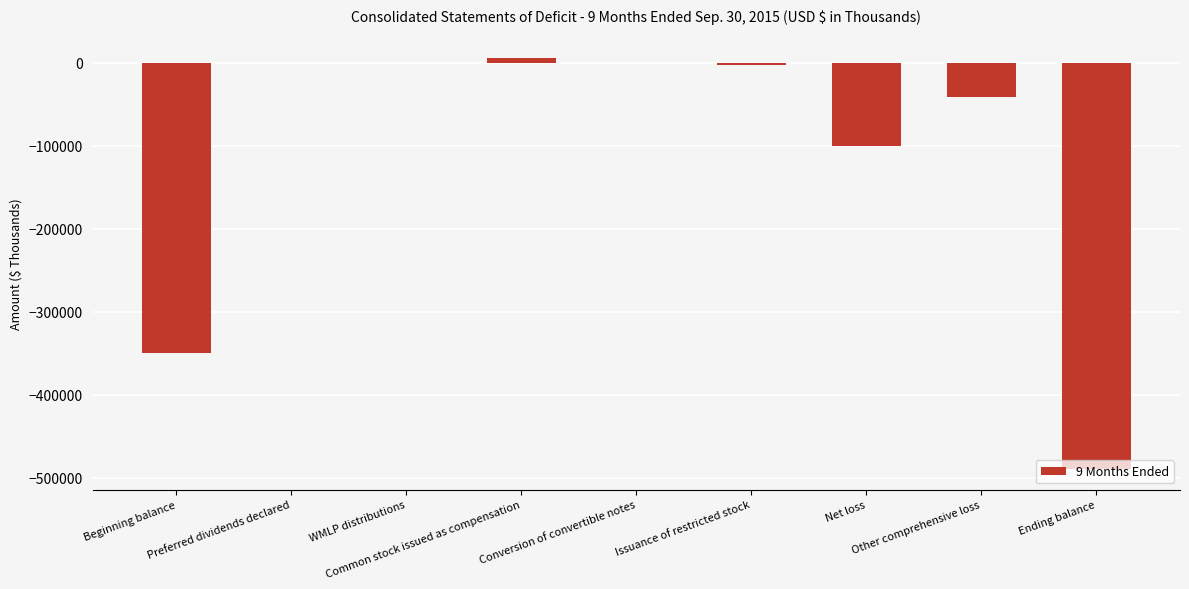

How many values exceed -3238?

4